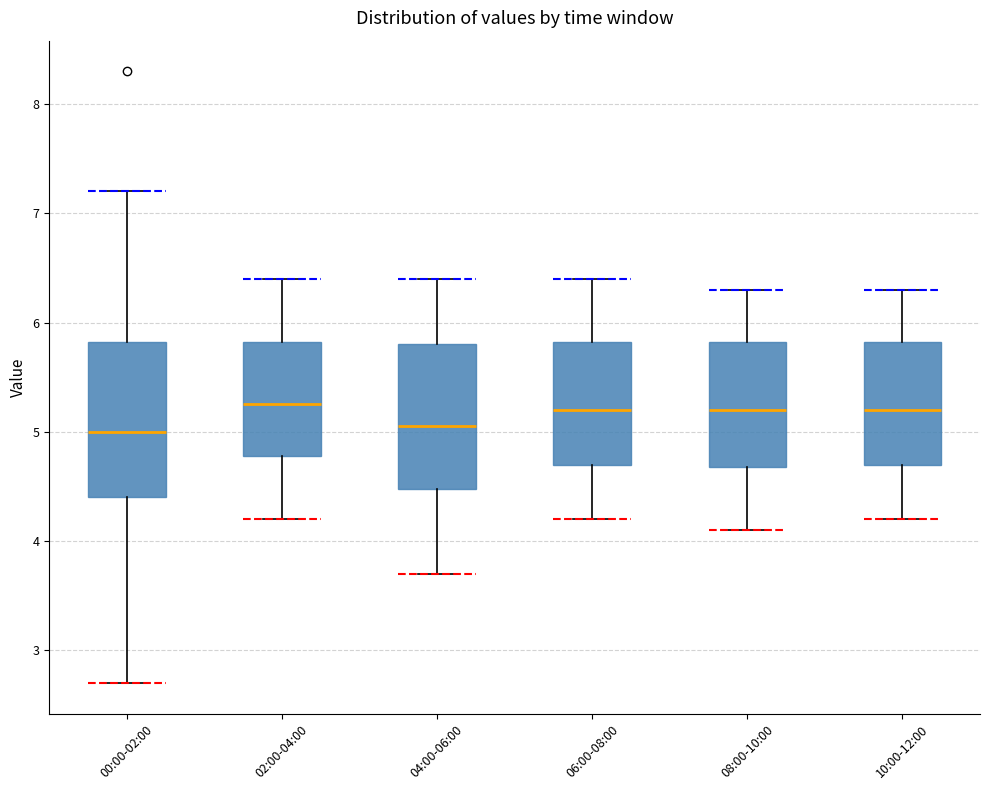

Where is the lower edge of the box for 08:00-10:00 on the y-axis? The values are not printed on the chart, so give them approximately, as read against the axis.

4.7